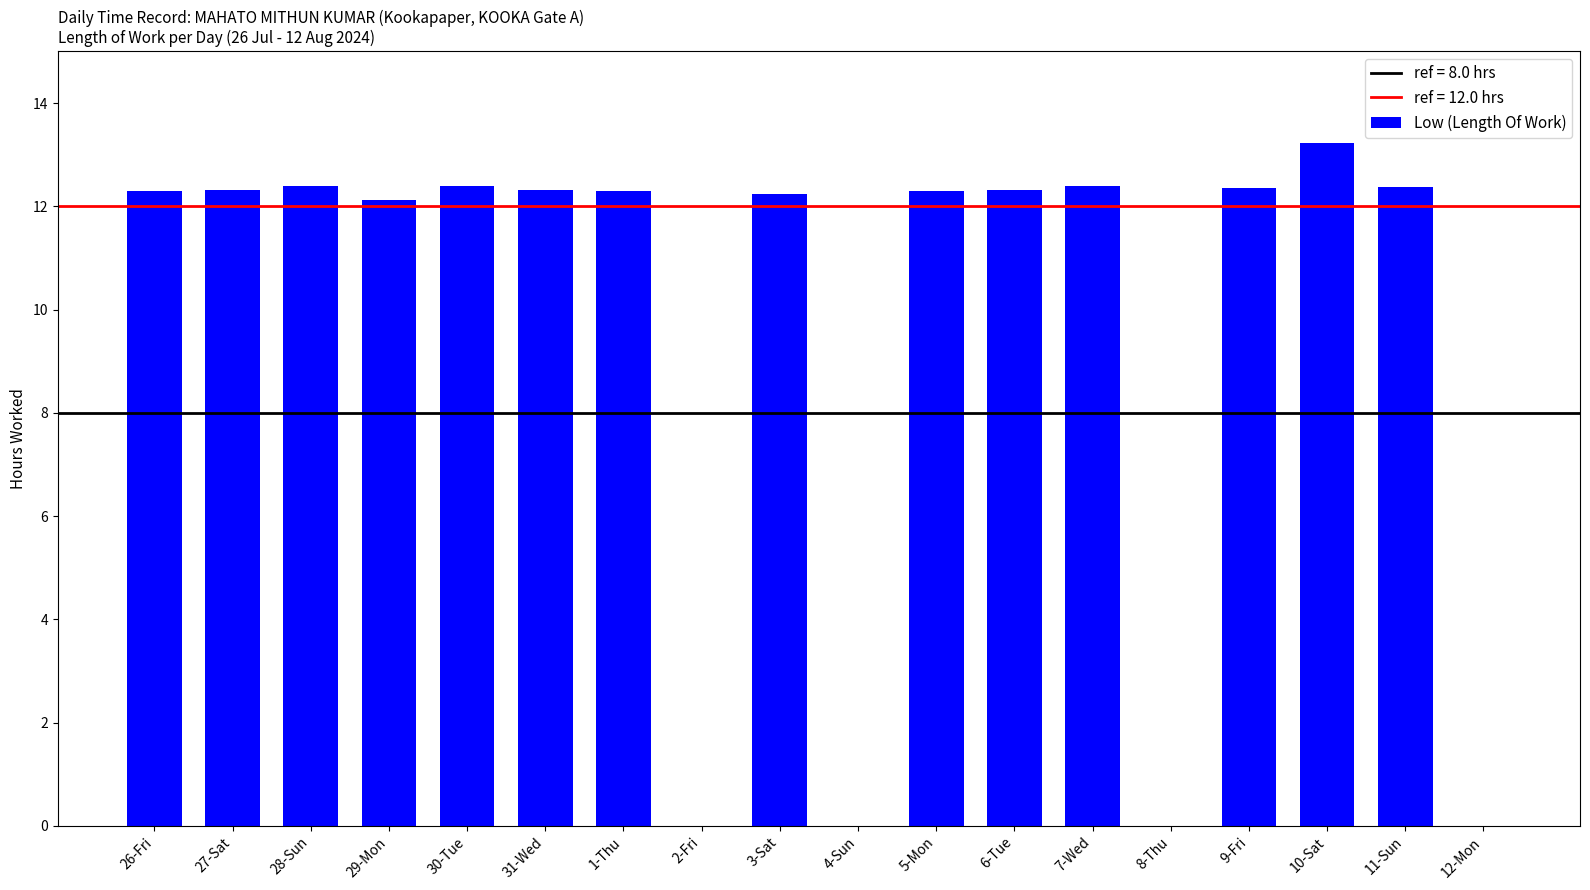

Which category has the highest value across all series?

10-Sat